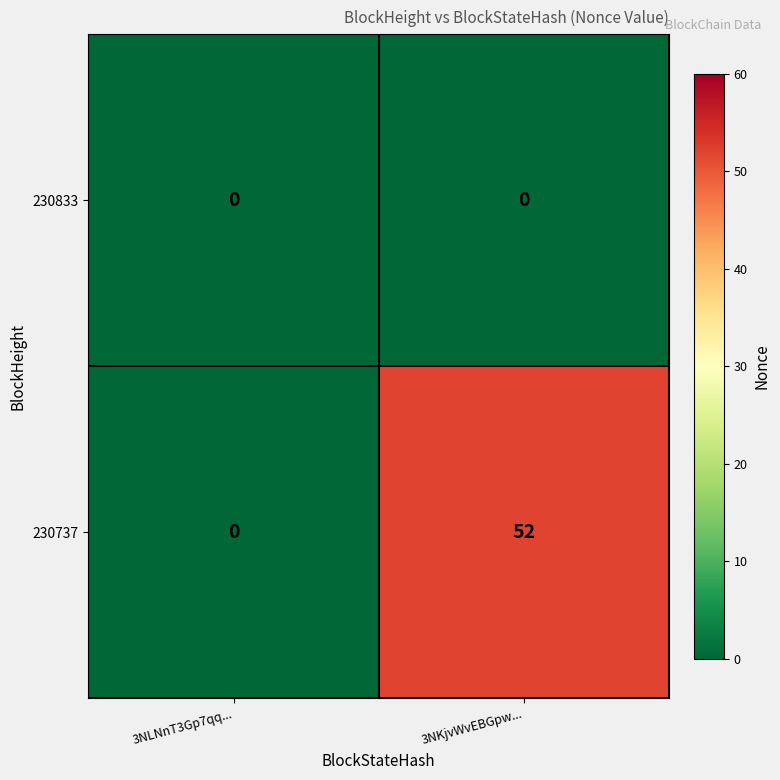

Which series changed the most between 3NLNnT3Gp7qq... and 3NKjvWvEBGpw...?

230737